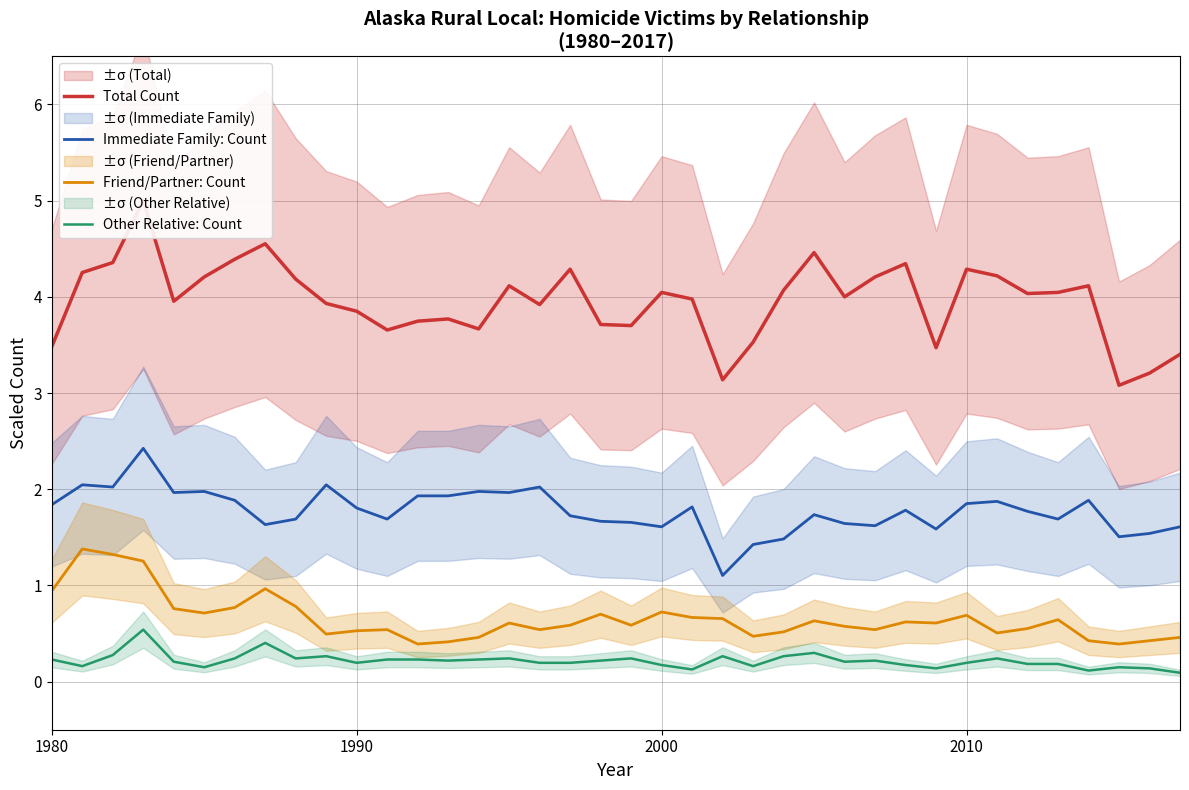

True or false: Other Relative: Count and Friend/Partner: Count cross at least once.

False